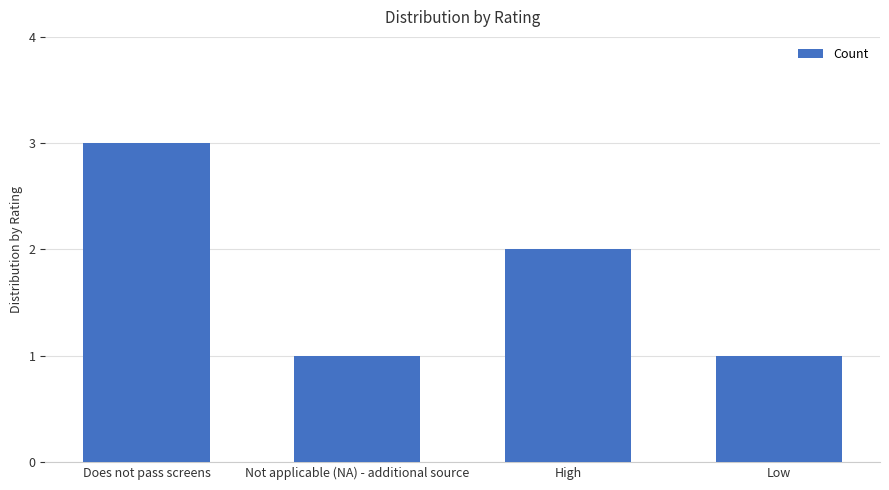

Which has a higher value, Does not pass screens or Low?

Does not pass screens